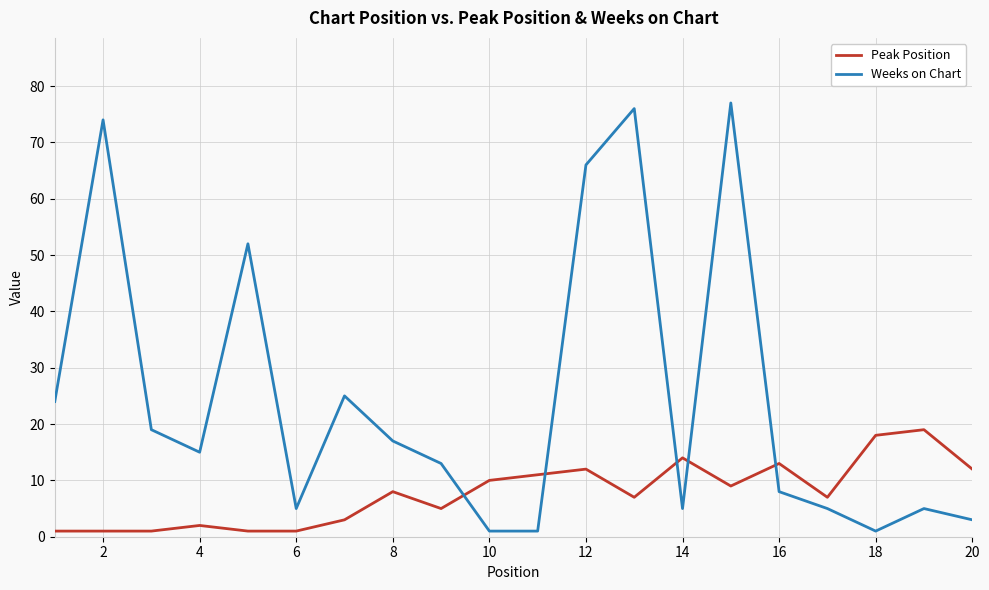

Rank the series by their maximum value, from lowest to highest.

Peak Position, Weeks on Chart